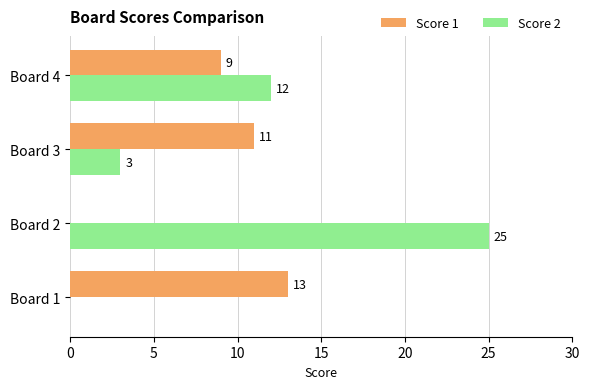

What is the sum of the Score 2 values at Board 1 and Board 3?

3